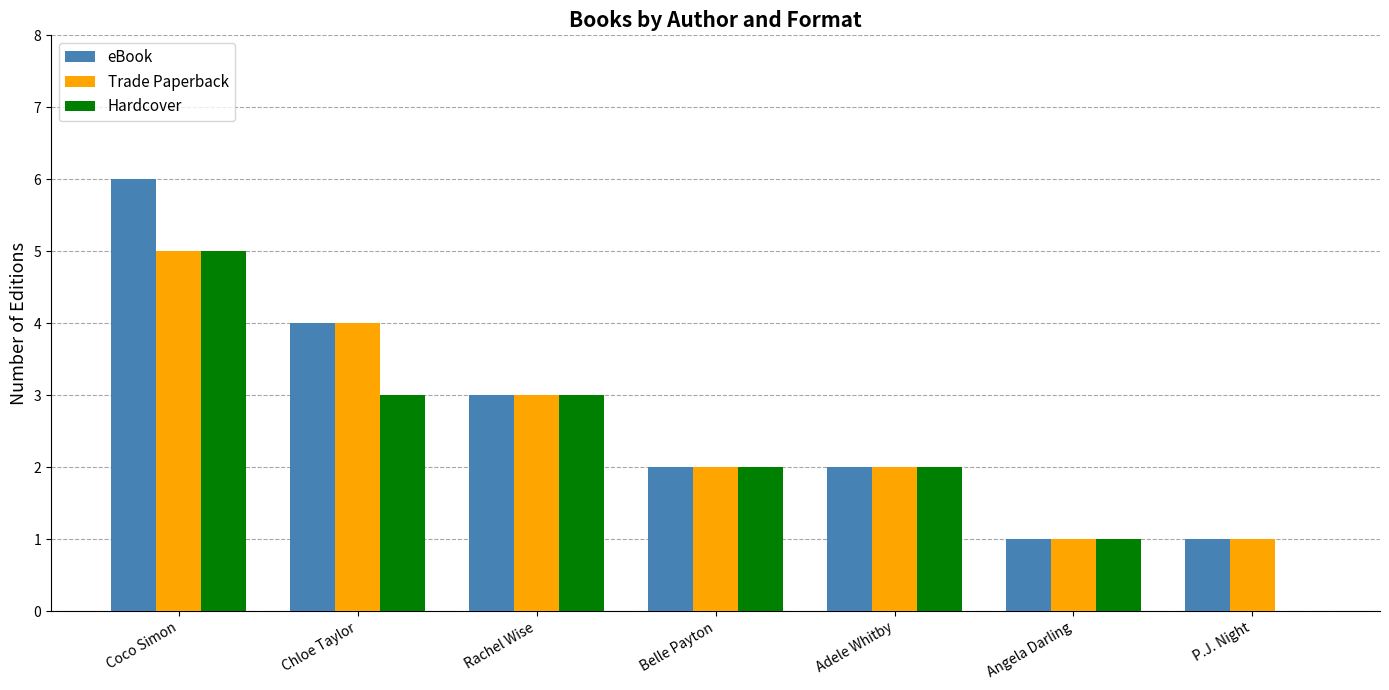

True or false: Hardcover has a value of 0 at Angela Darling.

False